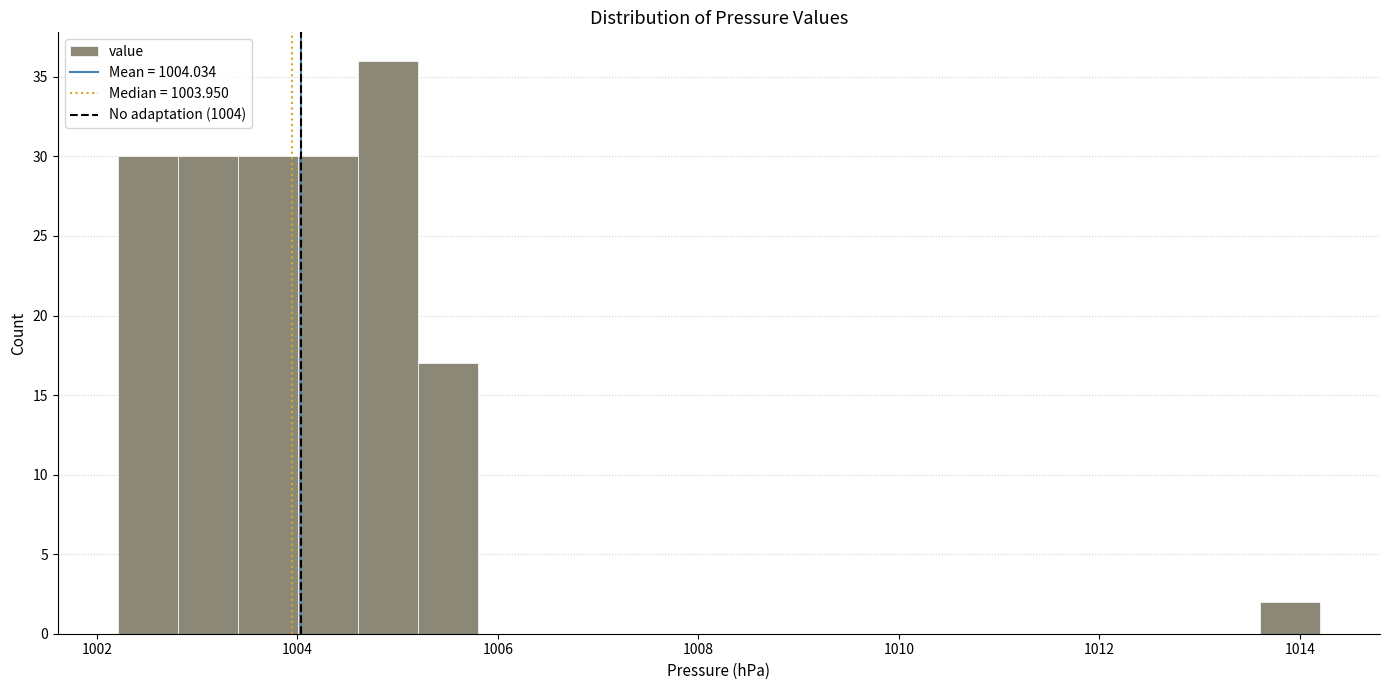

Around what value on the x-axis is the tallest bar? Give the approximate position of its centre, as read against the axis.

1005.0